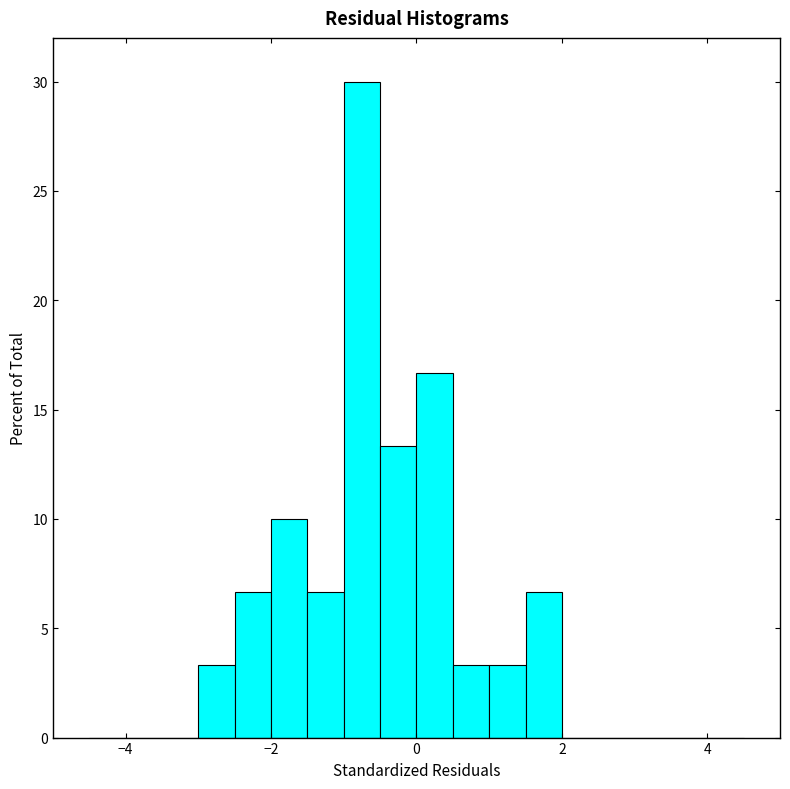

Read against the x-axis, roughly where is the centre of the tallest bar?

-0.8